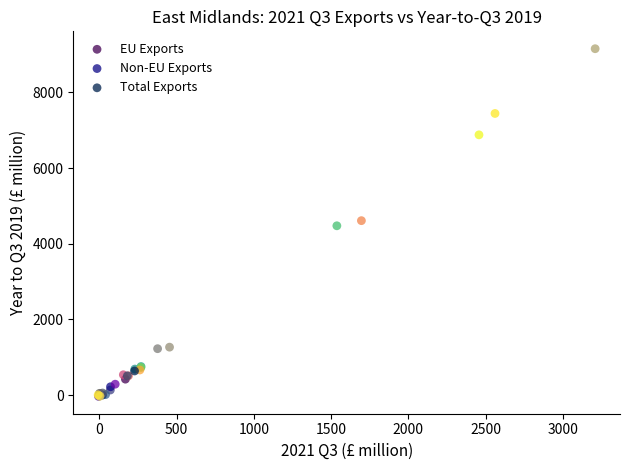

What are all the series names shown in the legend?

EU Exports, Non-EU Exports, Total Exports